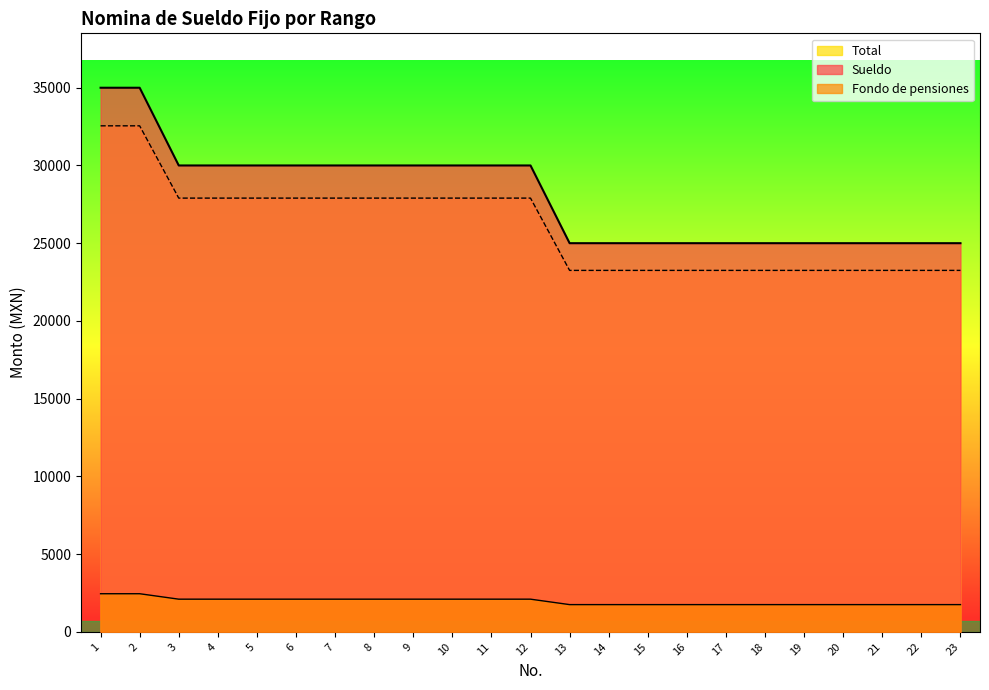

Is it true that Fondo de pensiones equals 1750 at 22?

True